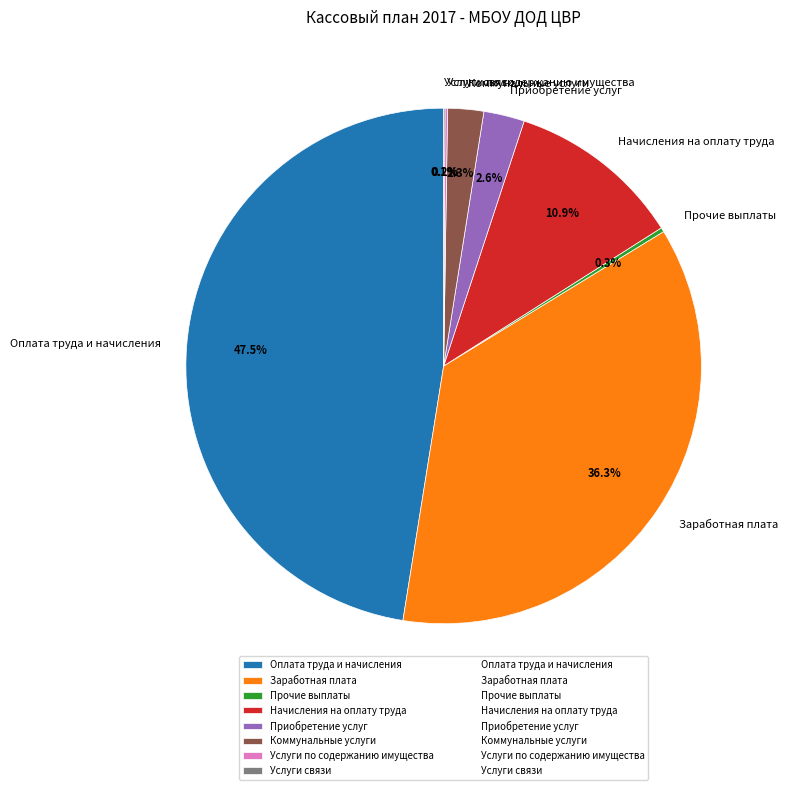

What is the largest slice in the pie chart?

Оплата труда и начисления